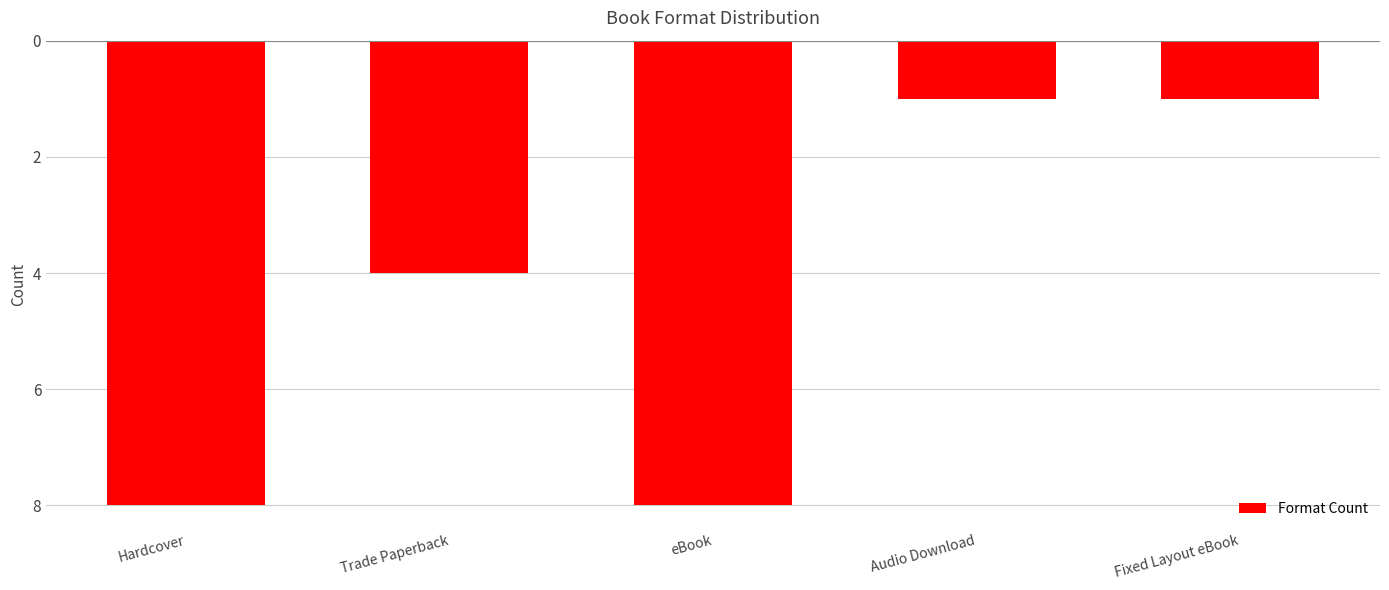

What is the difference between the maximum and minimum values?

7